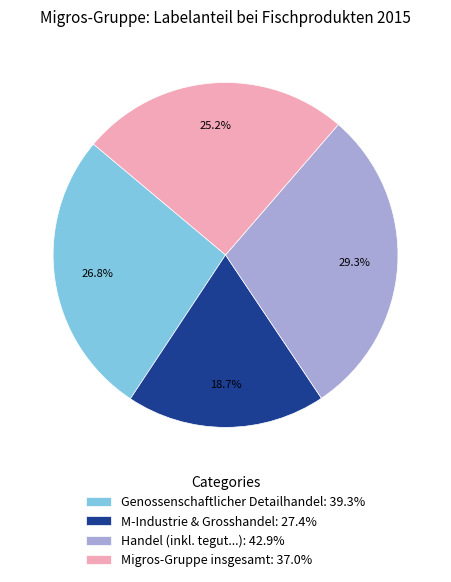

Is there a majority slice in this chart?

No